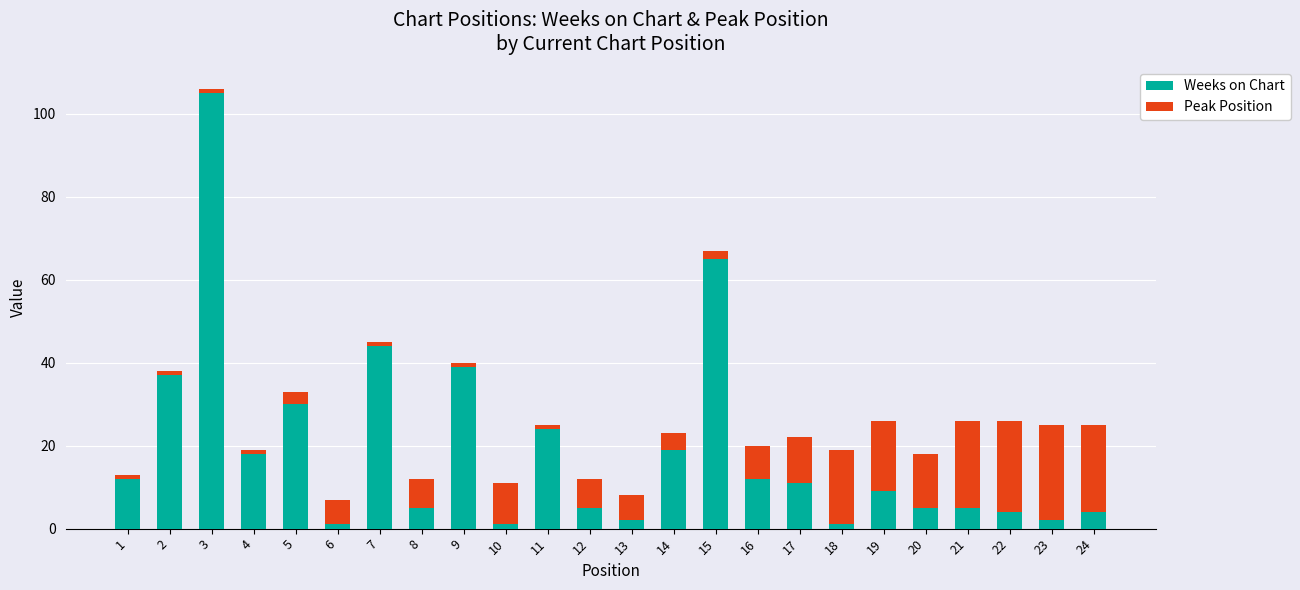

At which category is the sum across all series the highest?

3